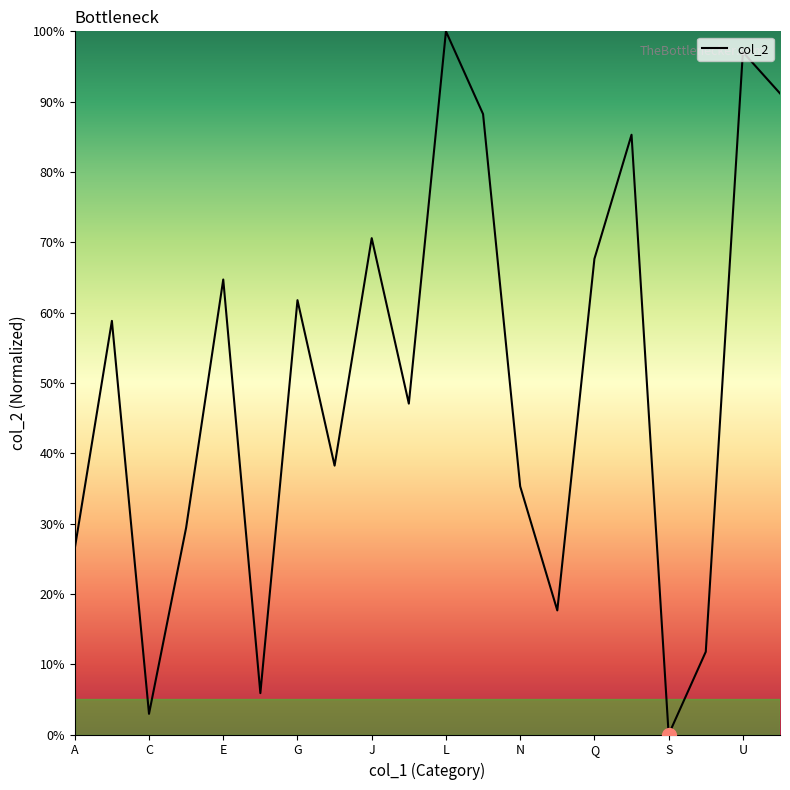

What is the maximum value shown in the chart?

100.0